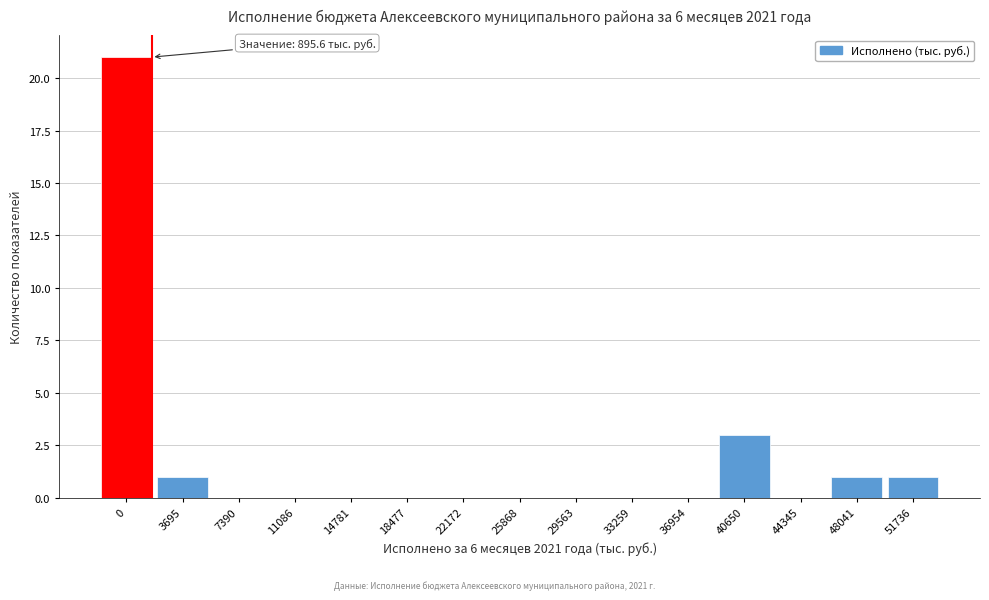

Reading right to left, what are all the values shown in this chart?

51736=1	48041=1	44345=0	40650=3	36954=0	33259=0	29563=0	25868=0	22172=0	18477=0	14781=0	11086=0	7390=0	3695=1	0=21